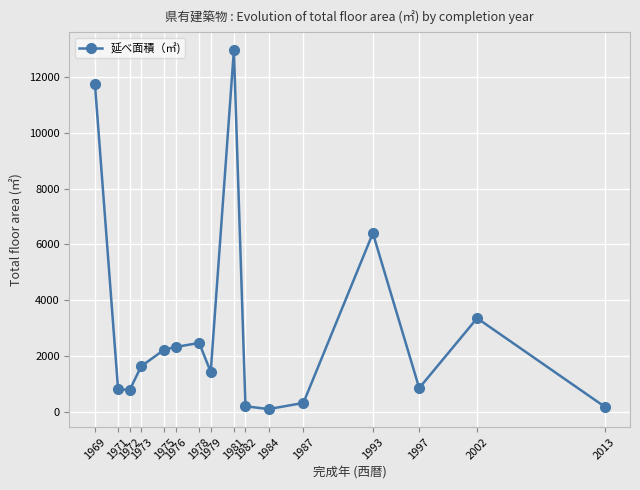

Is it true that the value at 1978 is 3754.7?

False